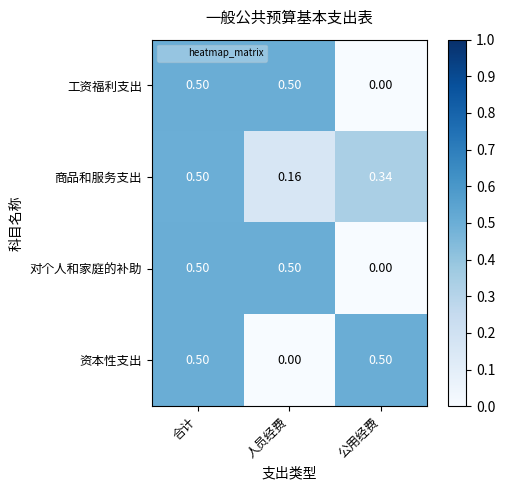

At which category is the sum across all series the highest?

合计